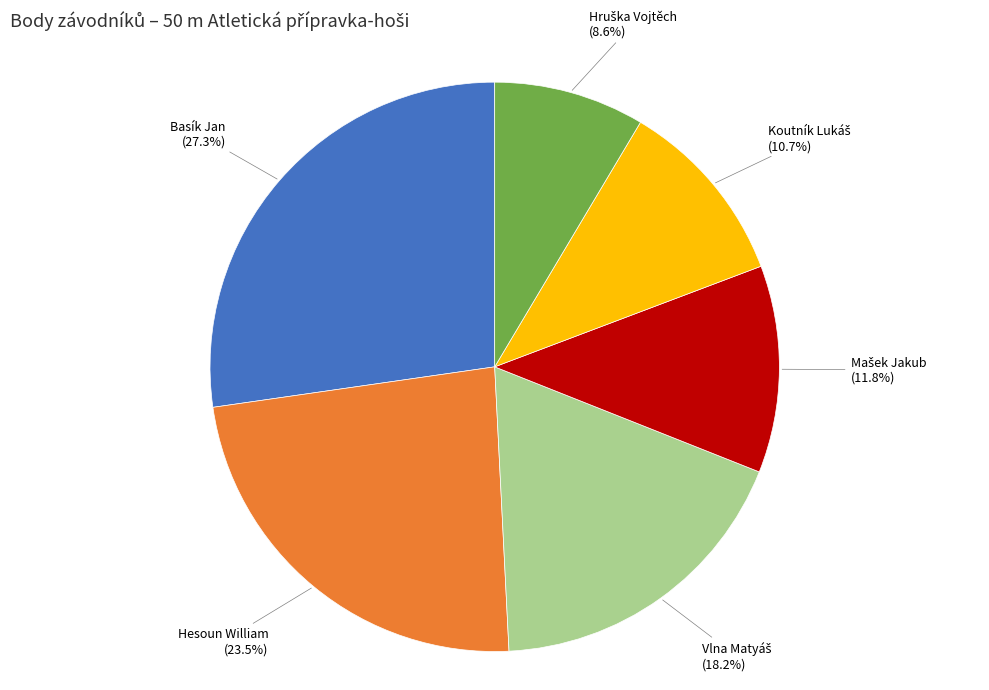

Is there a majority slice in this chart?

No